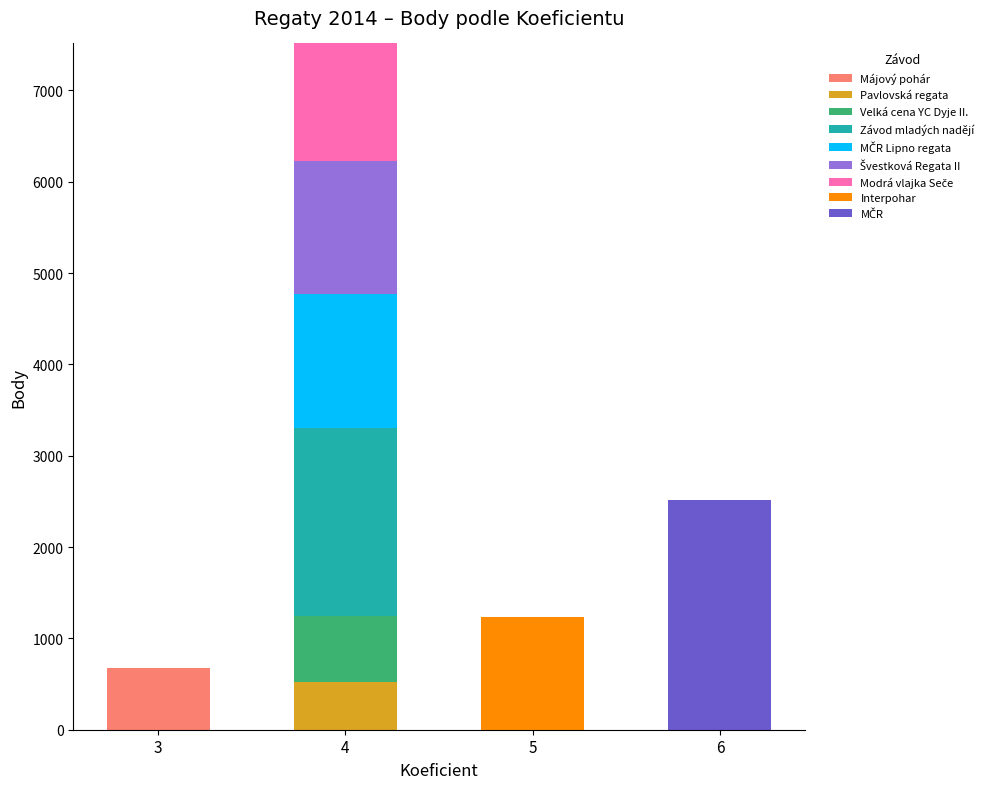

At which category is the sum across all series the highest?

4